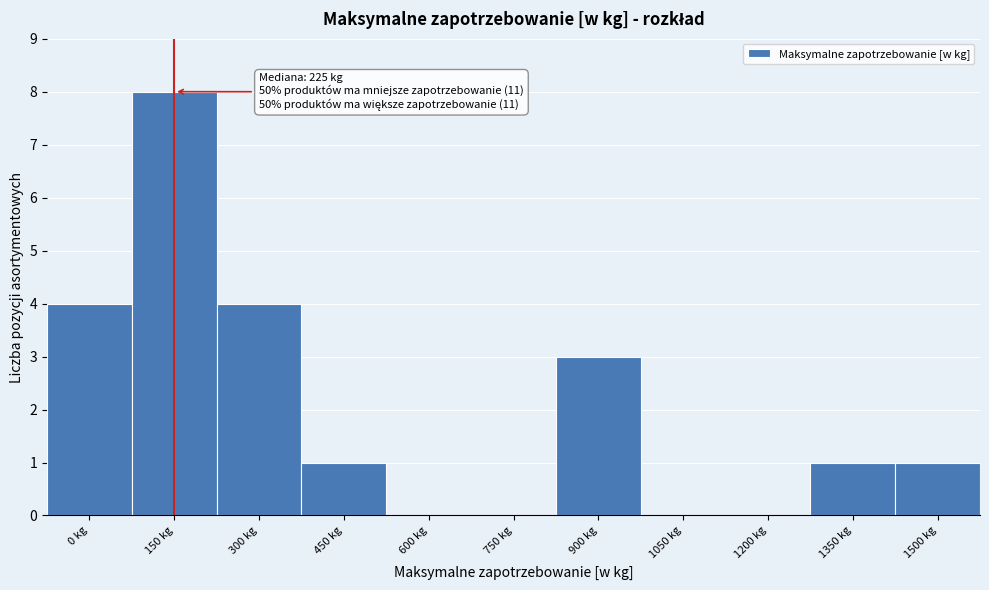

Reading left to right, transcribe all the data shown in this chart.

0 kg=4	150 kg=8	300 kg=4	450 kg=1	600 kg=0	750 kg=0	900 kg=3	1050 kg=0	1200 kg=0	1350 kg=1	1500 kg=1